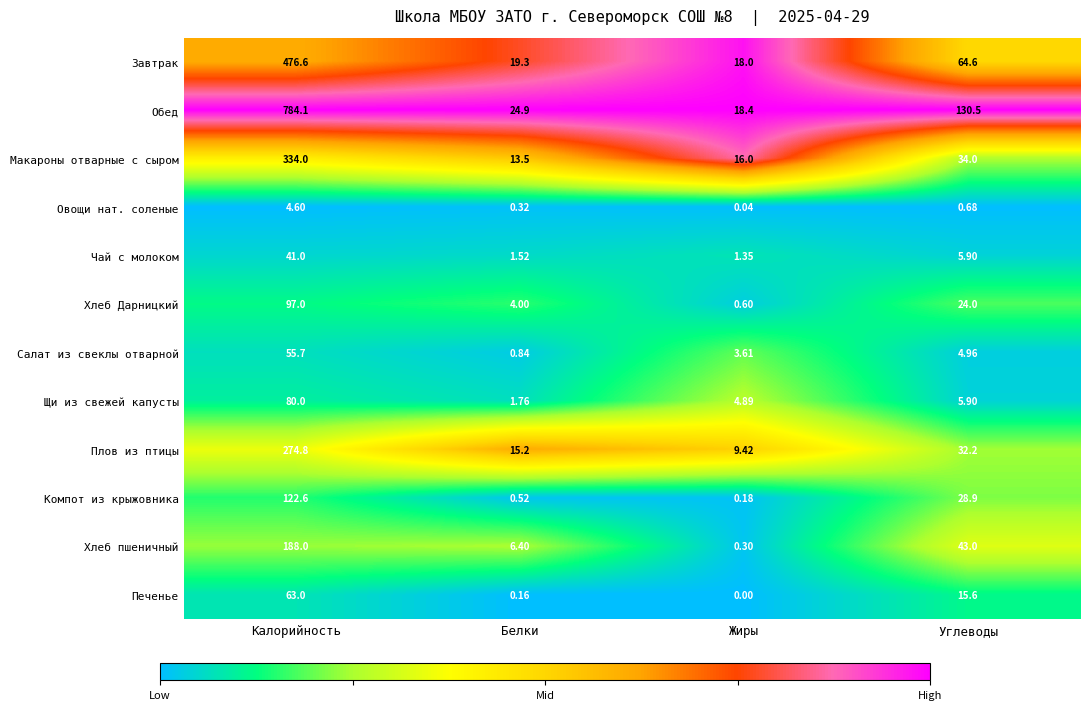

How many categories are shown in the chart?

4